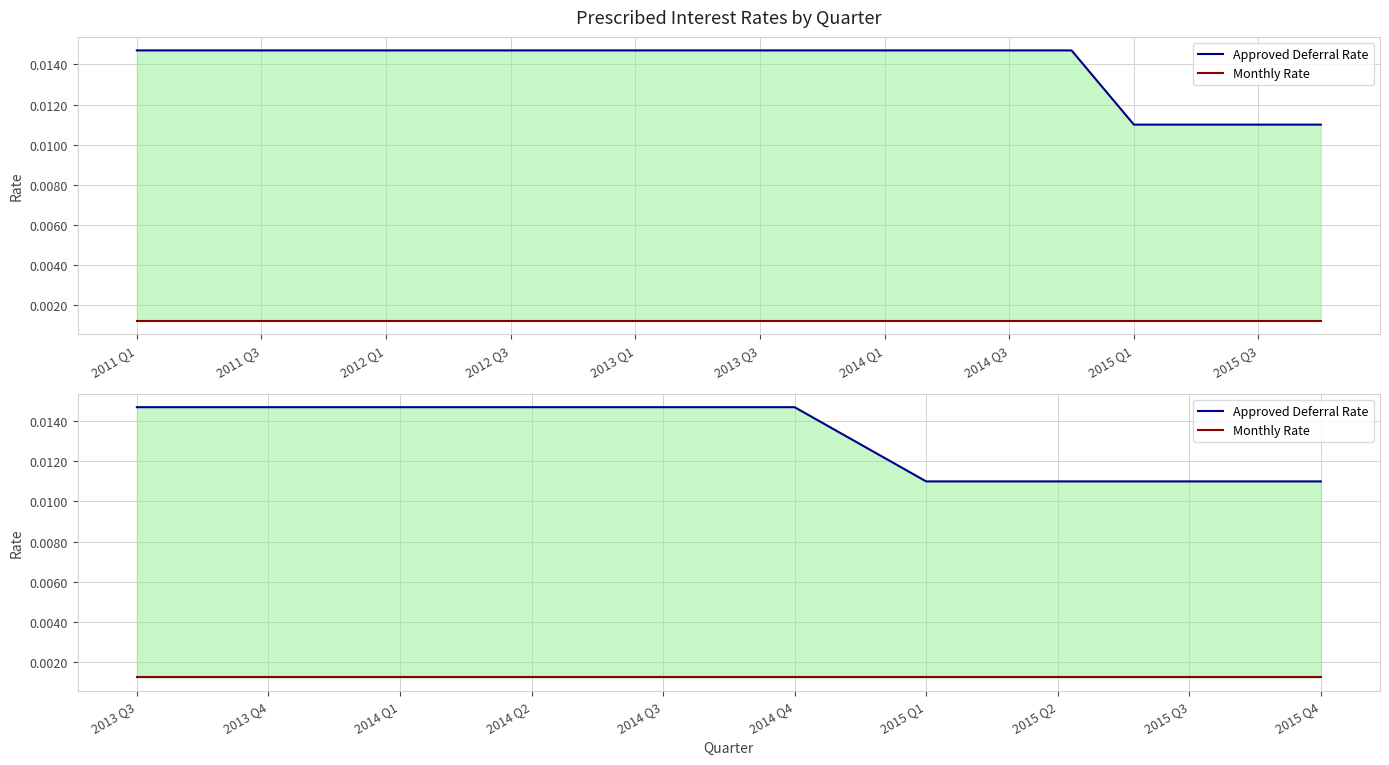

List the series in order of their overall mean, lowest first.

Monthly Rate, Approved Deferral Rate